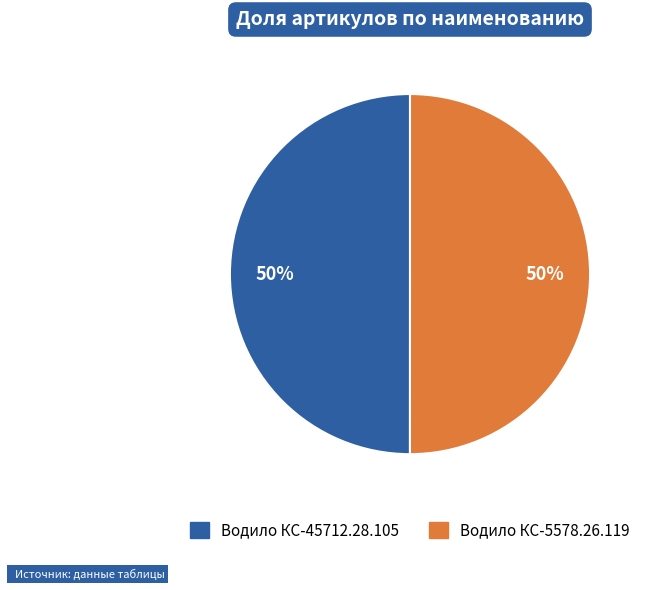

To the nearest percent, what portion does Водило КС-45712.28.105 represent?

50%